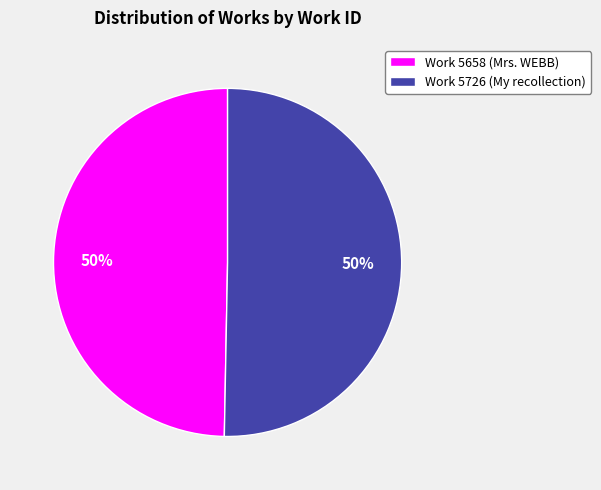

To the nearest percent, what portion does Work 5726 (My recollection) represent?

50%